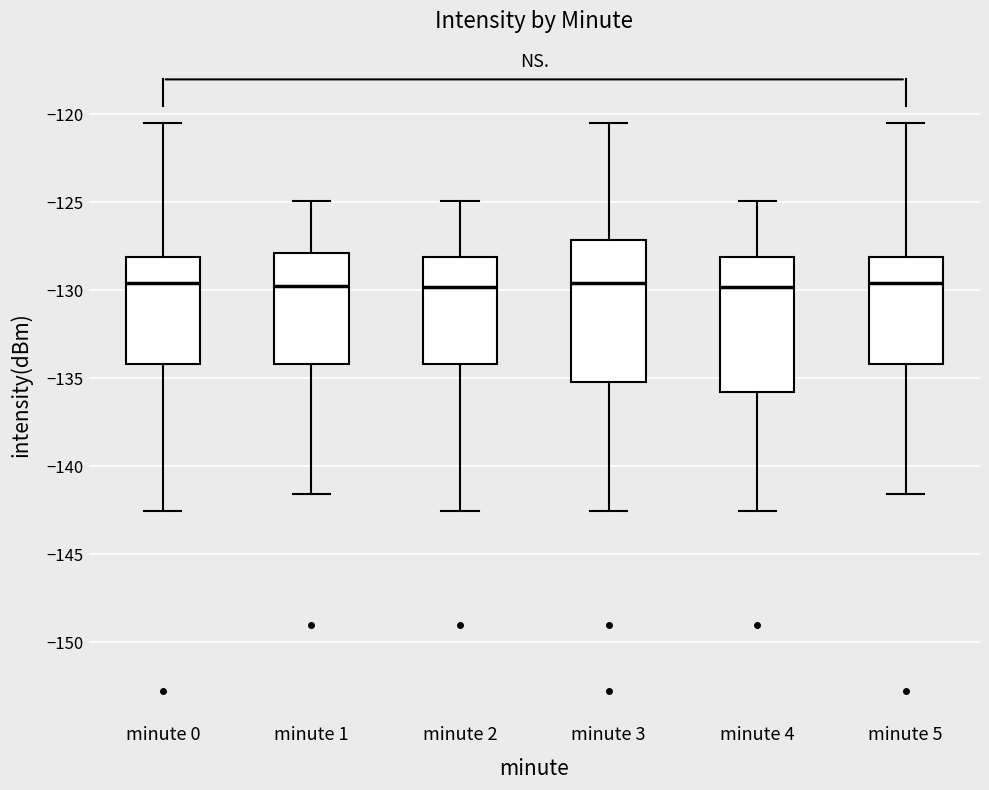

Reading left to right, transcribe this box plot: for each box, give where its median line is, the range the box spans, and where its two whiskers end, as read against the y-axis. The values are not printed on the chart, so give them approximately, as read against the axis.

minute 0: median -129.5, box -134.0 to -128.0, whiskers -142.5 to -120.5
minute 1: median -130.0, box -134.0 to -128.0, whiskers -141.5 to -125.0
minute 2: median -130.0, box -134.0 to -128.0, whiskers -142.5 to -125.0
minute 3: median -129.5, box -135.0 to -127.0, whiskers -142.5 to -120.5
minute 4: median -130.0, box -136.0 to -128.0, whiskers -142.5 to -125.0
minute 5: median -129.5, box -134.0 to -128.0, whiskers -141.5 to -120.5